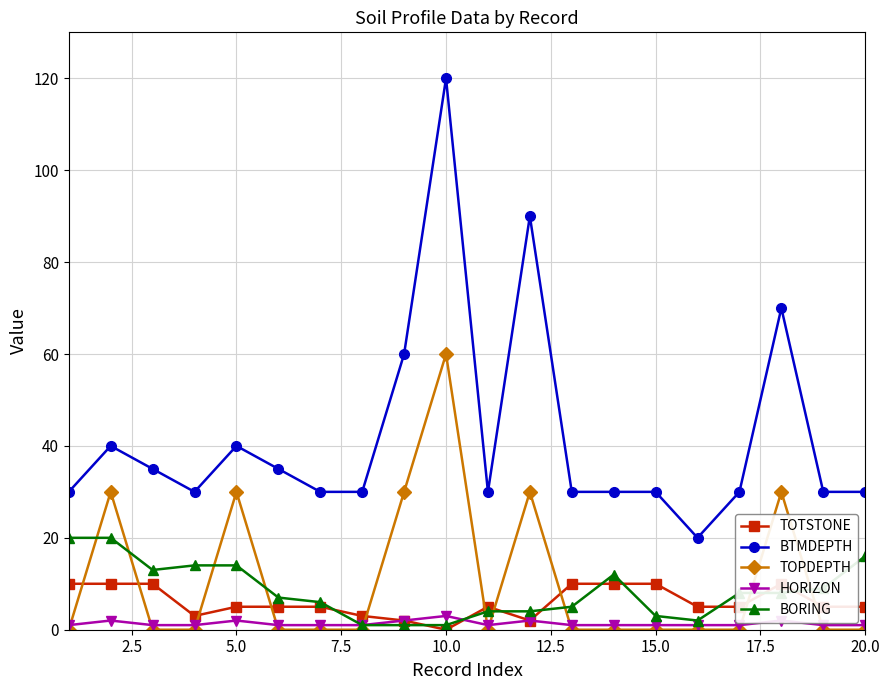

The TOPDEPTH series shows 0 at 20.0. True or false?

True